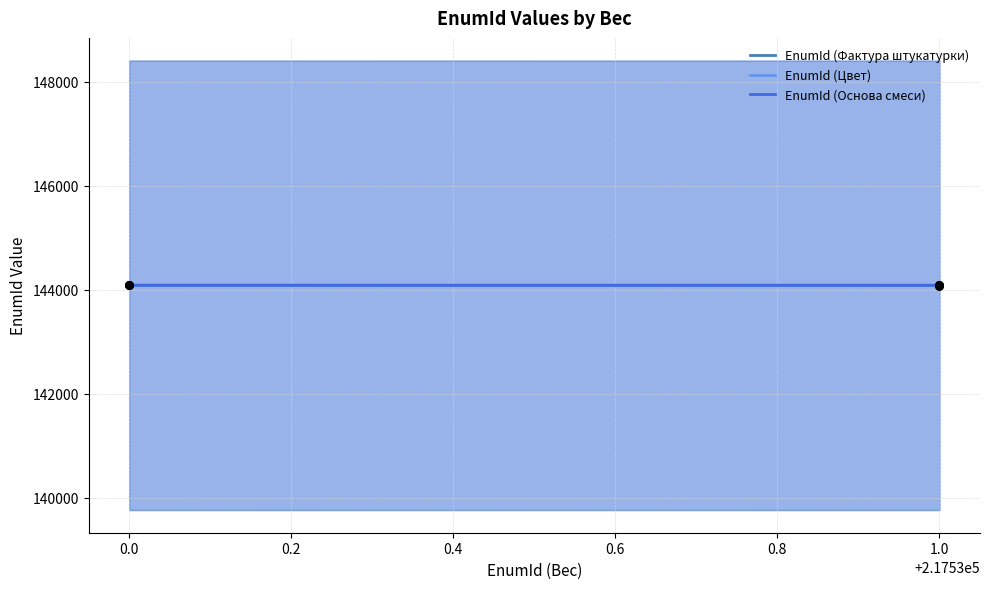

At how many categories does at least one series exceed 144081?

2